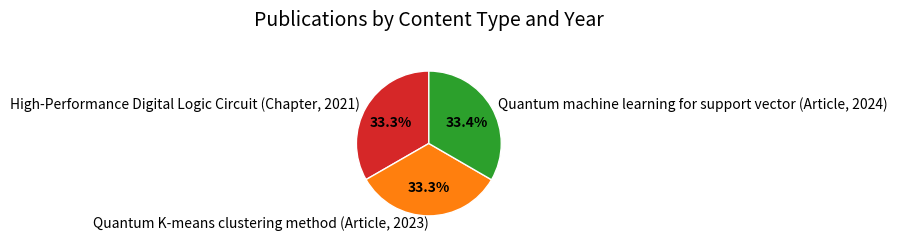

The High-Performance Digital Logic Circuit (Chapter, 2021) slice represents 33% of the pie. True or false?

True